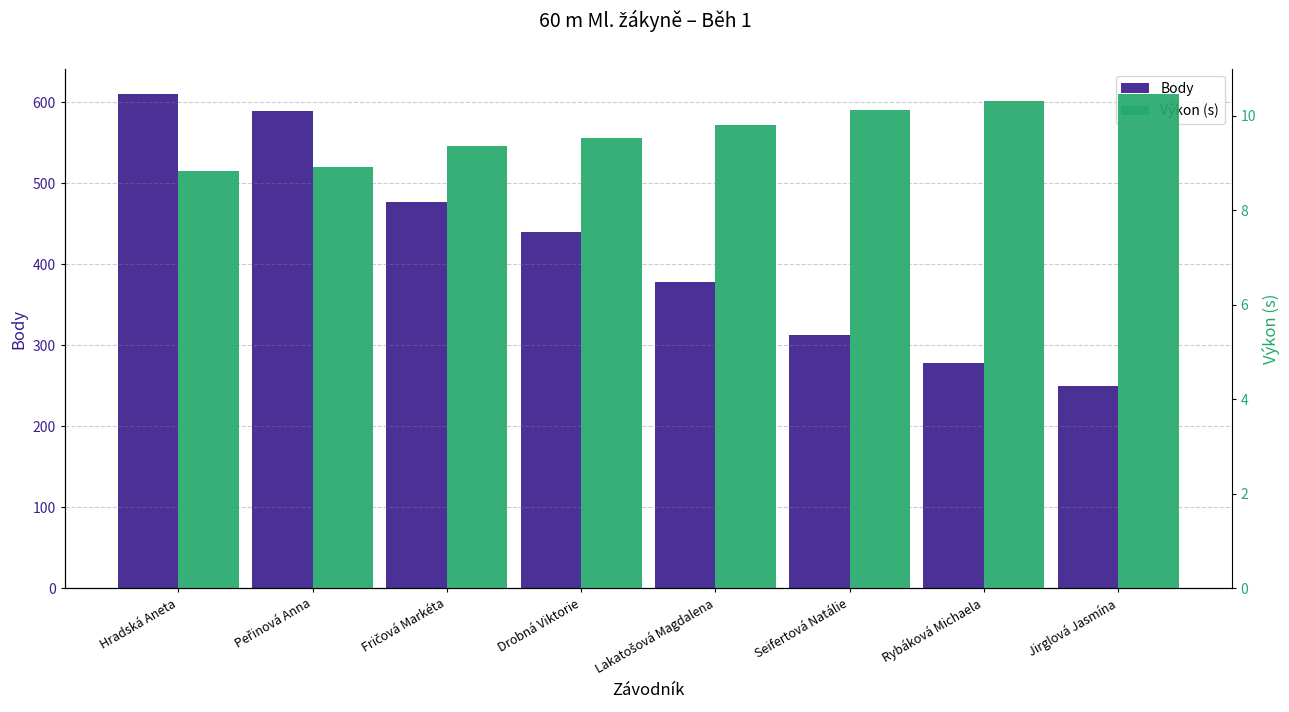

What is the value of the Body bar at the 4th from the left?

440.0